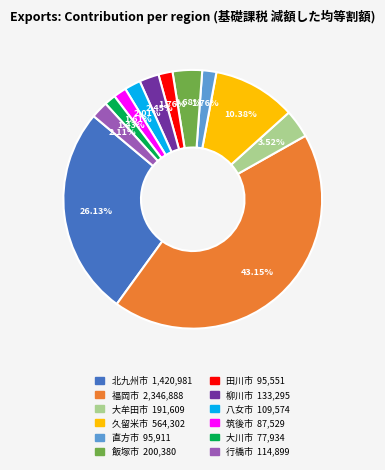

To the nearest percent, what percentage of the pie is 大川市?

1%